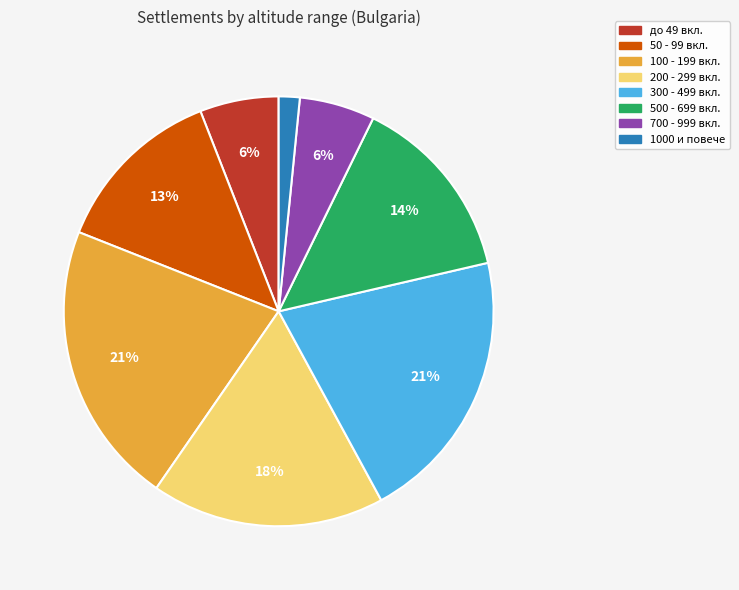

Is there a majority slice in this chart?

No